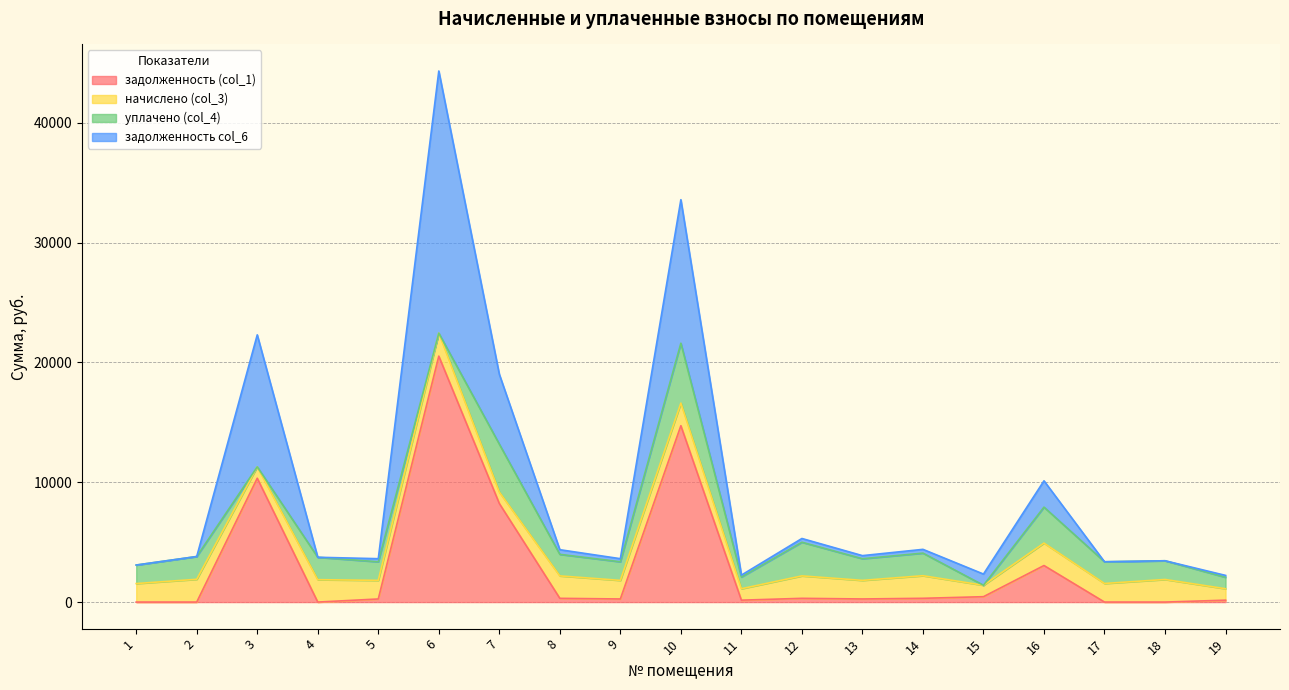

At which category is the sum across all series the highest?

6